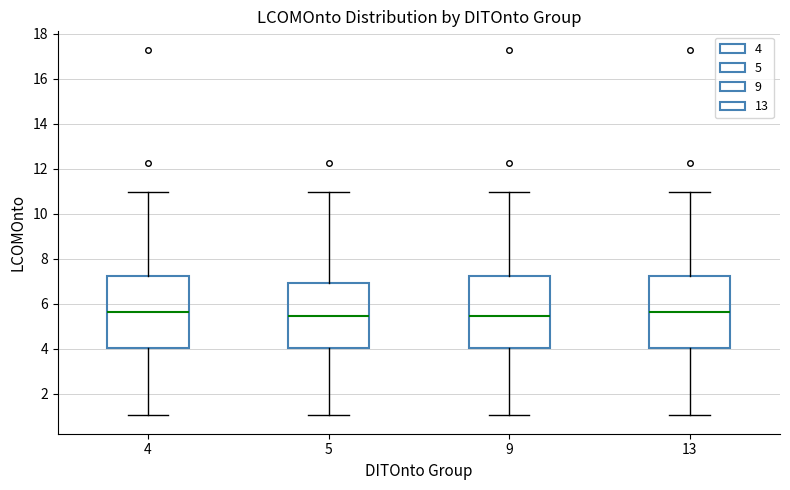

Where is the lower edge of the box at x = 5 on the y-axis? The values are not printed on the chart, so give them approximately, as read against the axis.

4.0